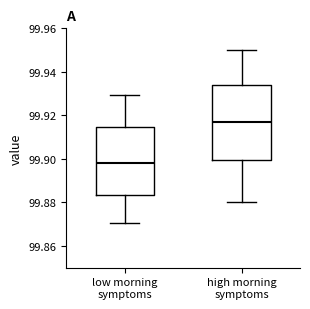

Which box has the lowest median line?

low morning symptoms